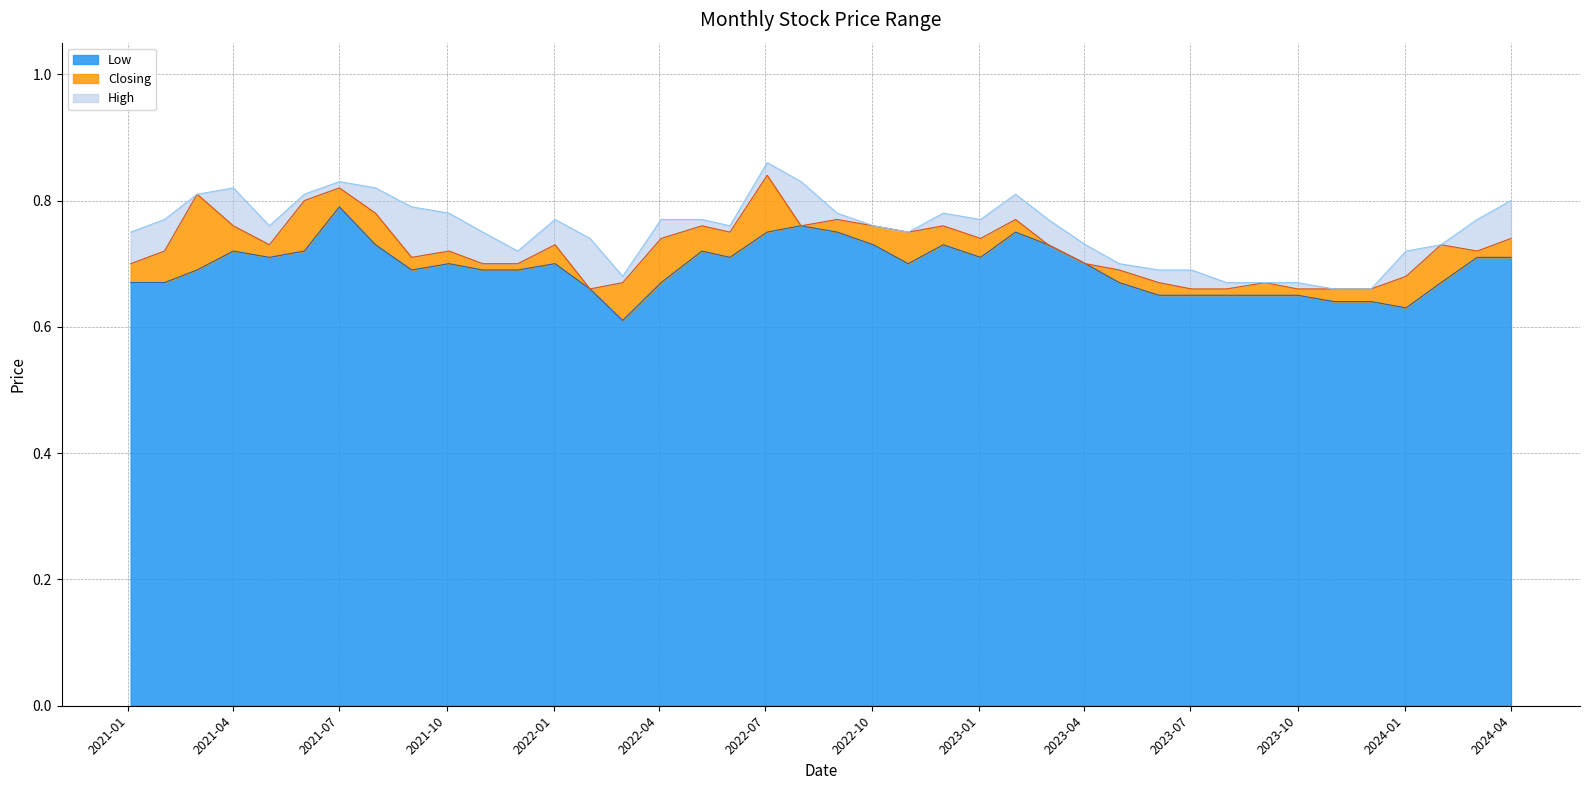

How many interior local valleys does the Low series have?

7